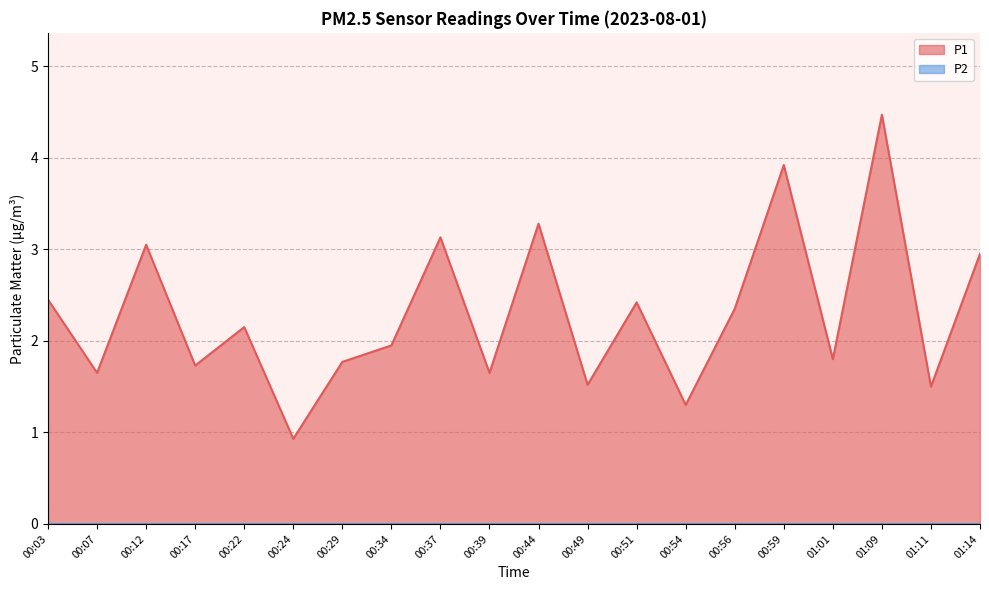

What is the value of the 10th point from the left?

1.6